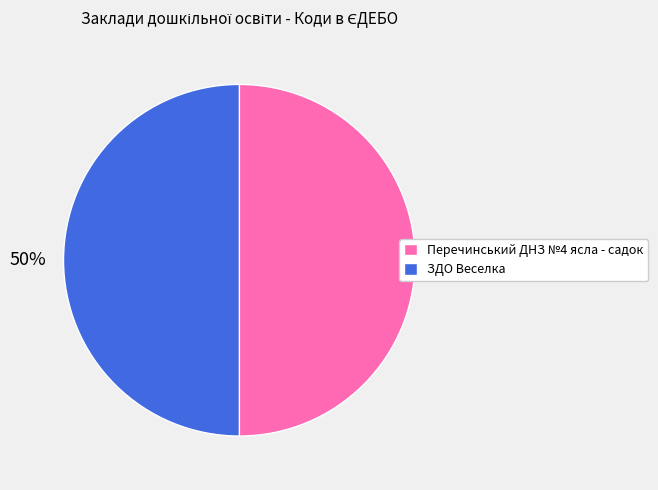

Approximately how many times larger is the value at Перечинський ДНЗ №4 ясла - садок compared to ЗДО Веселка?

1.0